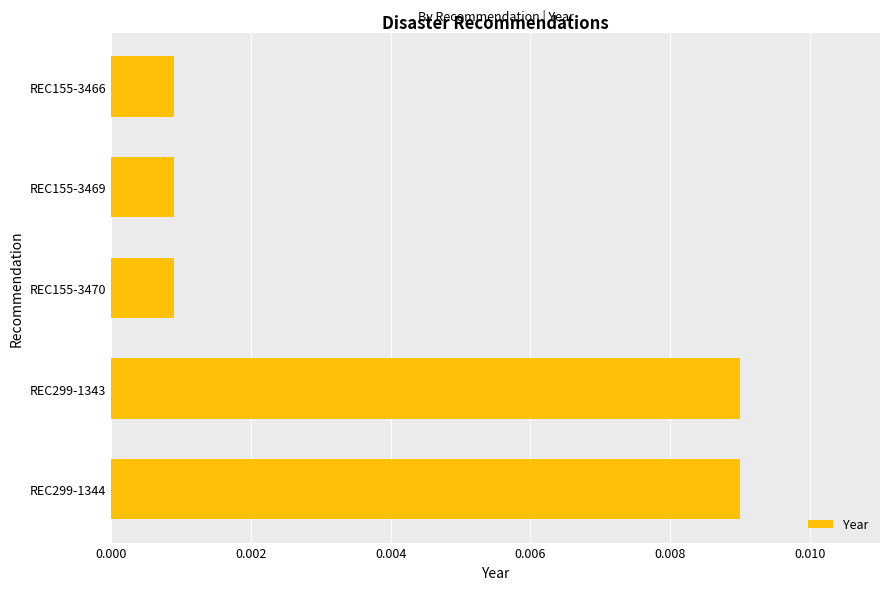

Between REC299-1343 and REC155-3470, which is larger?

REC299-1343